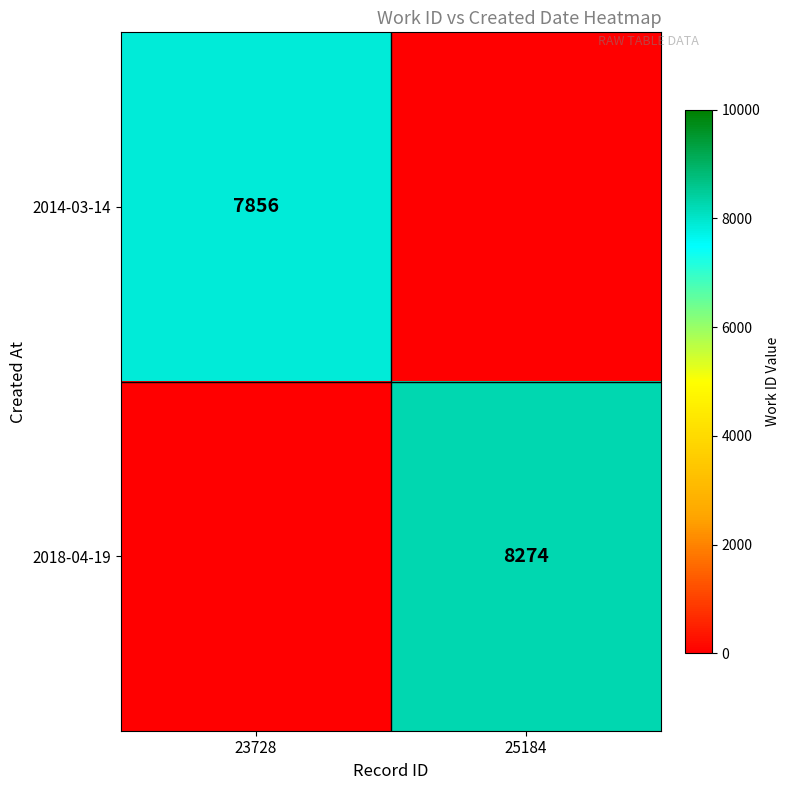

How many distinct data groups are displayed?

2